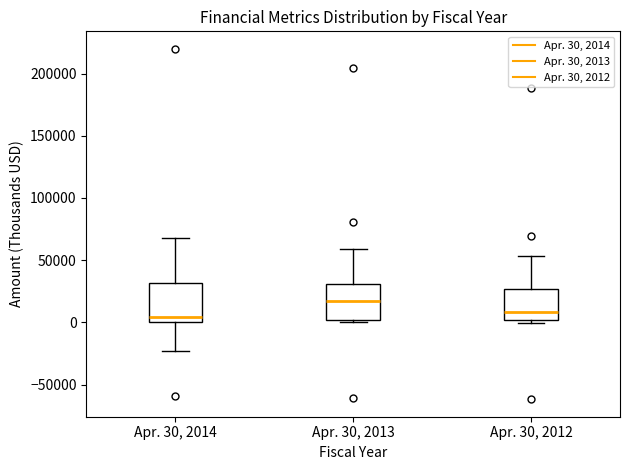

Reading left to right, transcribe this box plot: for each box, give where its median line is, the range the box spans, and where its two whiskers end, as read against the y-axis. The values are not printed on the chart, so give them approximately, as read against the axis.

Apr. 30, 2014: median 5000, box 0 to 30000, whiskers -25000 to 70000
Apr. 30, 2013: median 15000, box 0 to 30000, whiskers 0 (just below the box's lower edge) to 60000
Apr. 30, 2012: median 10000, box 0 to 25000, whiskers 0 (just below the box's lower edge) to 55000